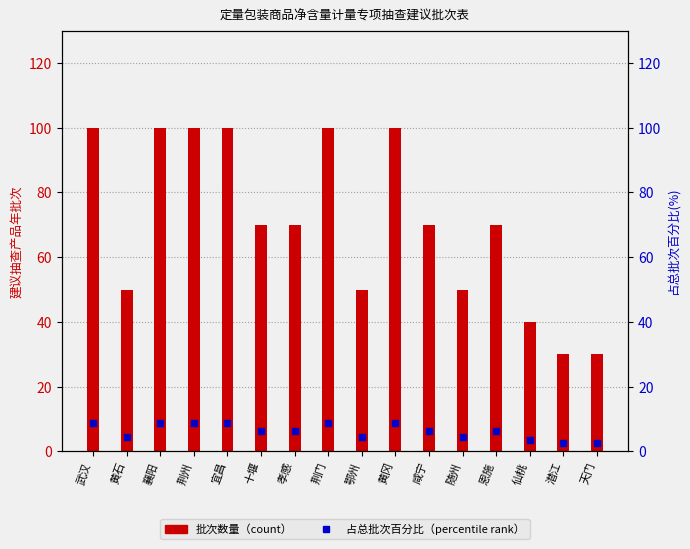

How many values in the 占总批次百分比(%) series exceed 6?

10